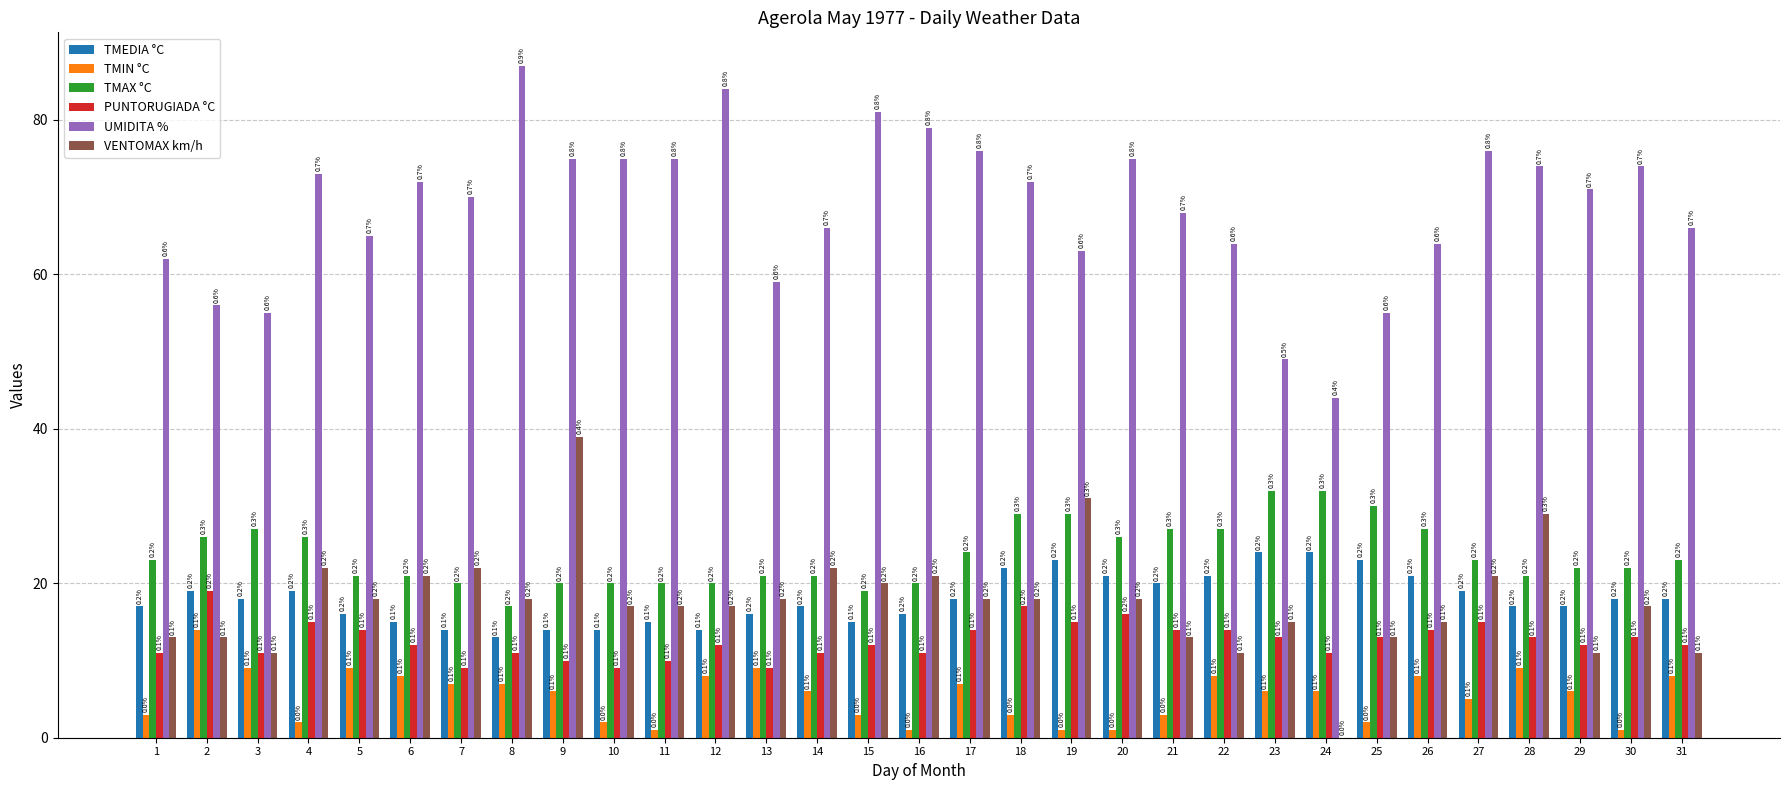

Are the bars grouped side by side (vs. stacked)?

Yes